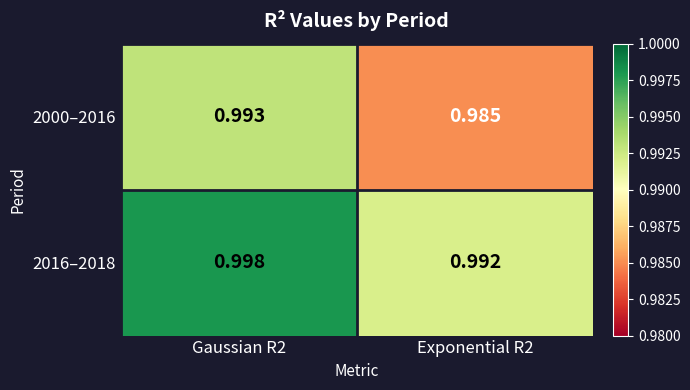

Which series has the largest total across all categories?

2016–2018